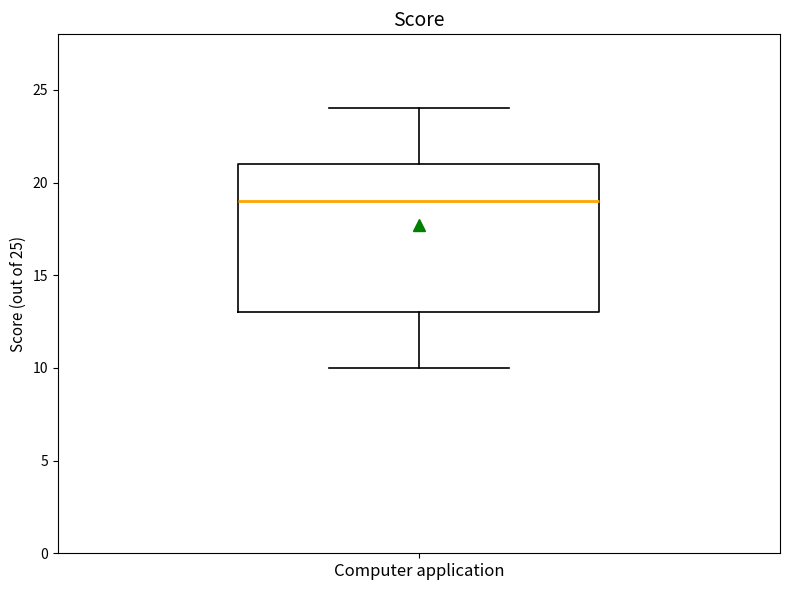

Transcribe this box plot: give where the median line is, the range the box spans, and where the two whiskers end, as read against the y-axis. The values are not printed on the chart, so give them approximately, as read against the axis.

median 19, box 13 to 21, whiskers 10 to 24